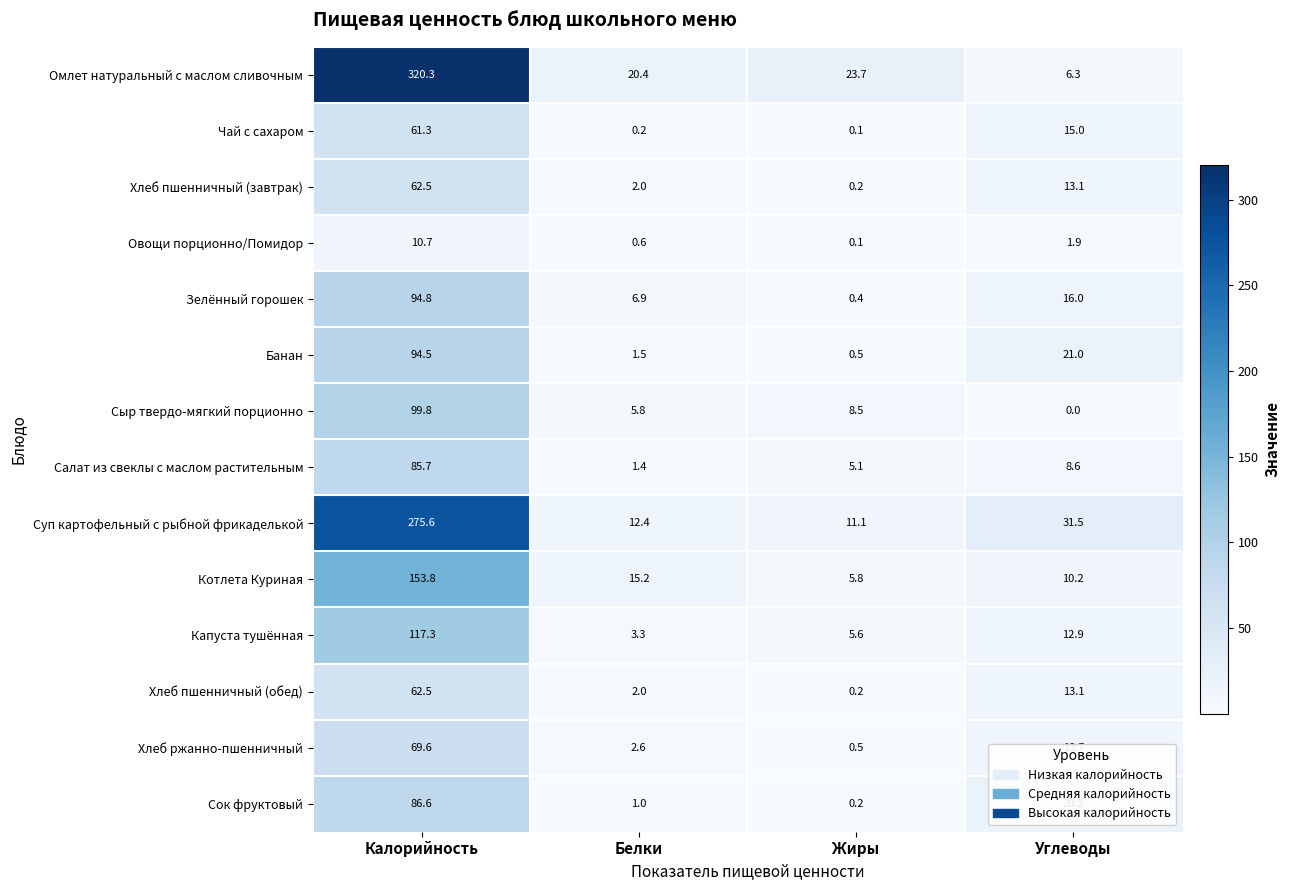

What is the difference between the highest and lowest values at Калорийность?

309.6